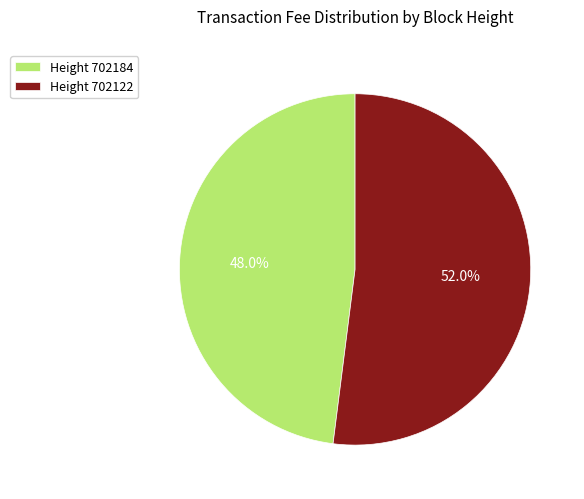

What percentage is NOT represented by Height 702122?

48.0%